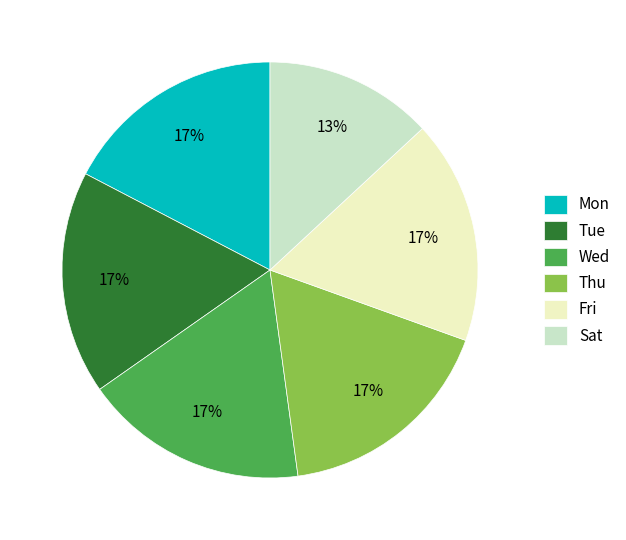

To the nearest percent, what portion does Wed represent?

17%